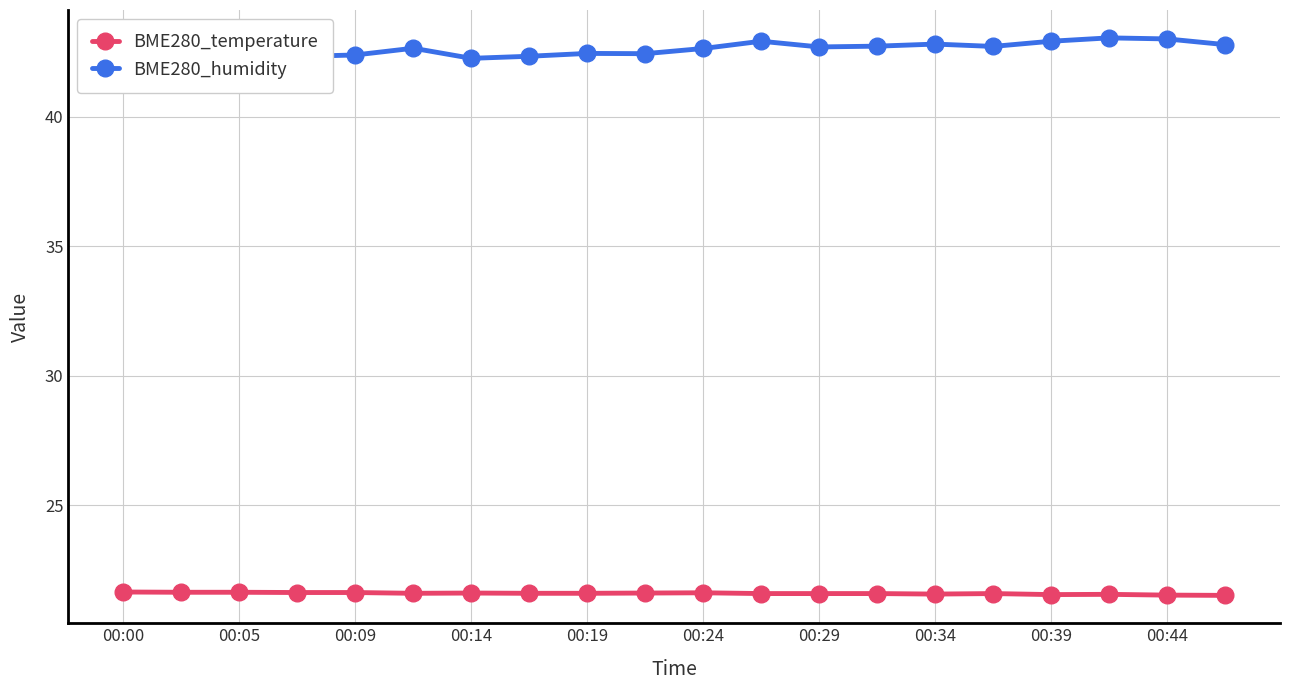

True or false: BME280_temperature and BME280_humidity intersect in this chart.

False